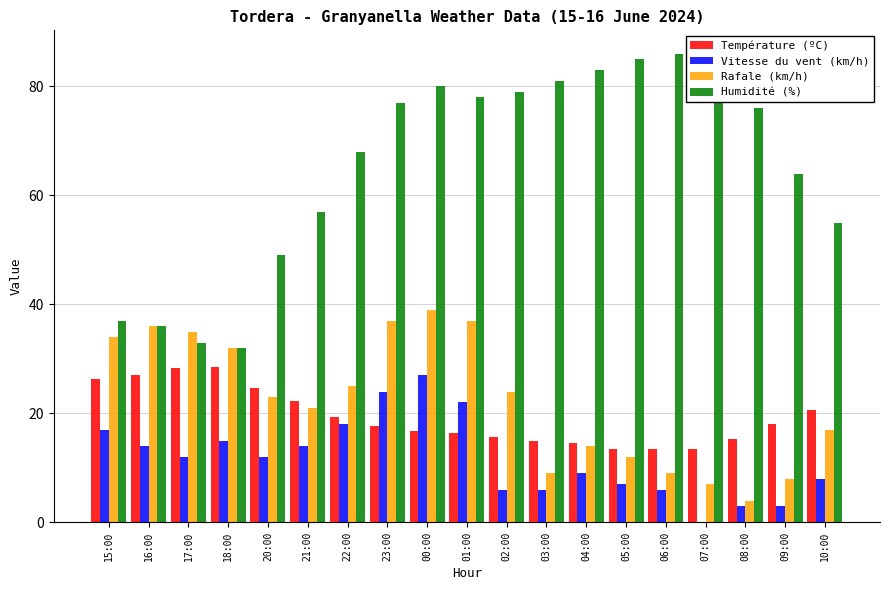

Between 20:00 and 01:00, which series saw the biggest shift?

Humidité (%)